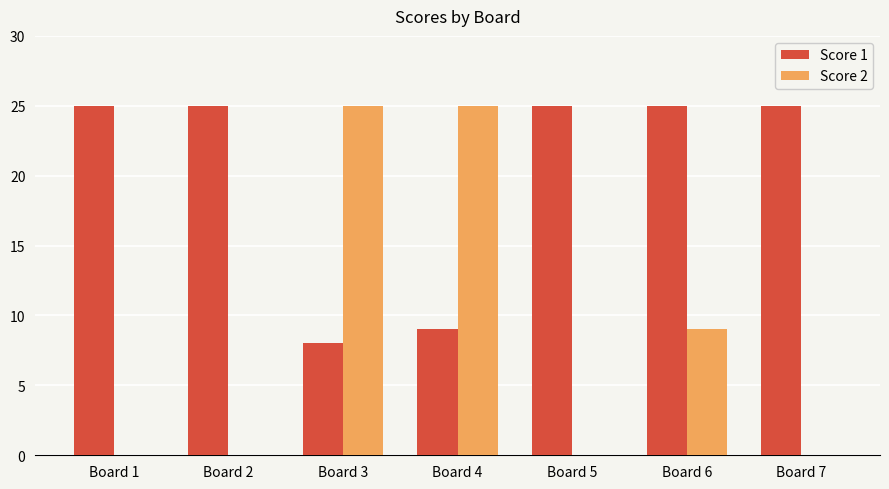

How many categories are shown in the chart?

7